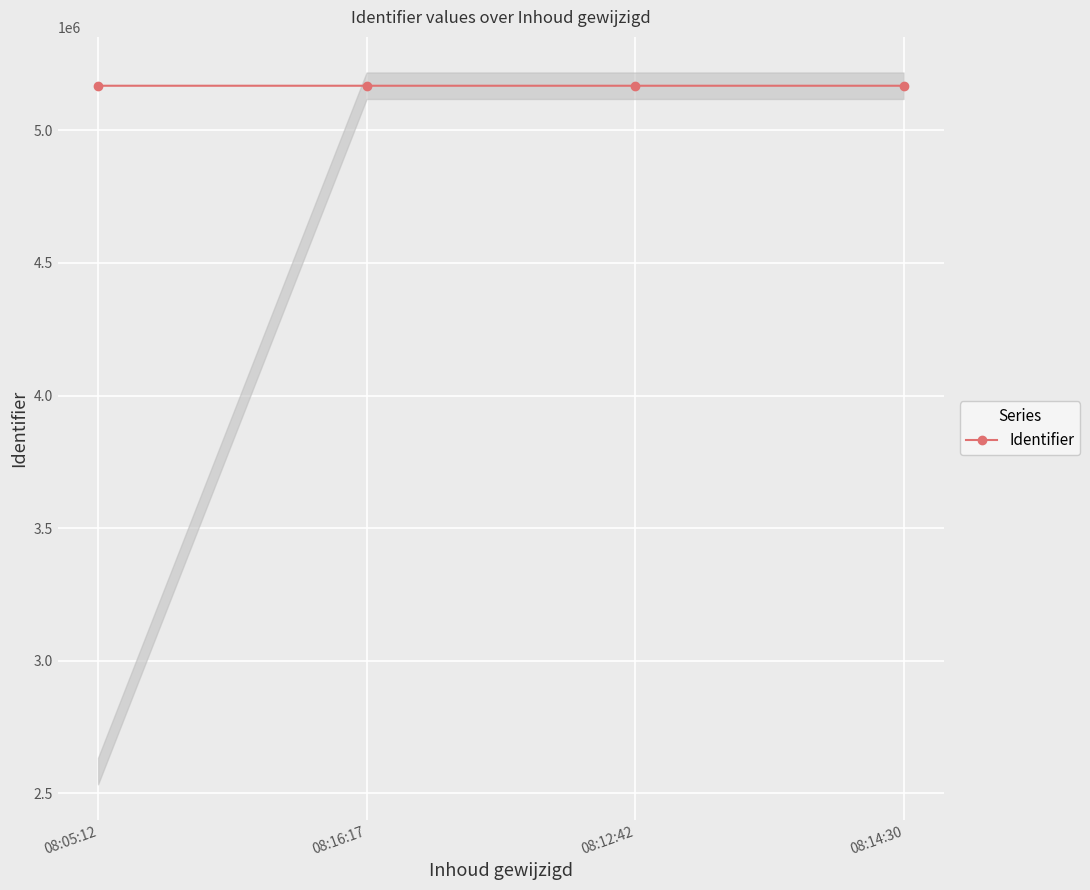

Which has a higher value, 08:12:42 or 08:16:17?

08:12:42